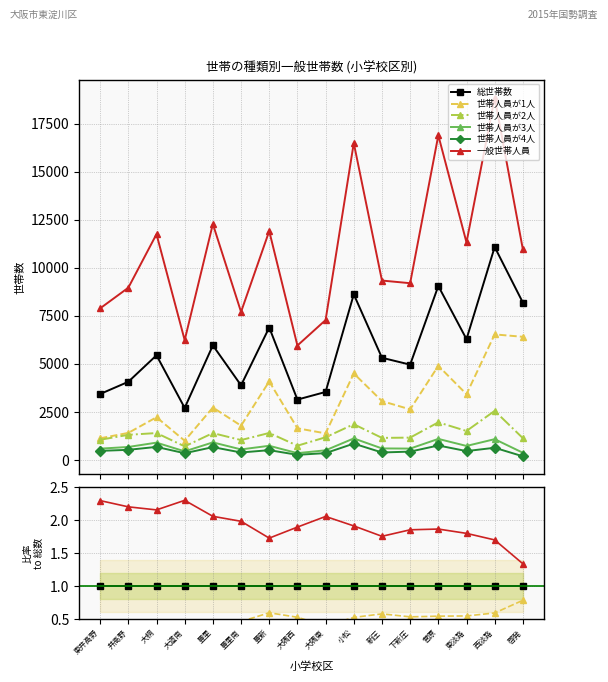

Is the value of 世帯人員が1人 at 豊新 greater than the value of 一般世帯人員 at 小松?

No